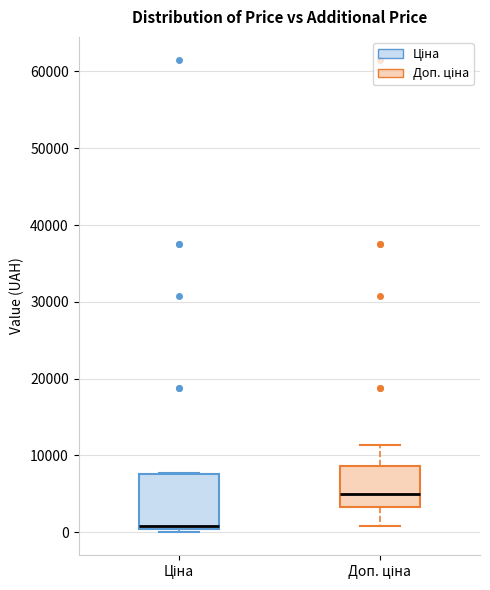

Where does the lower whisker of the box for Доп. ціна end on the y-axis? The values are not printed on the chart, so give them approximately, as read against the axis.

1000